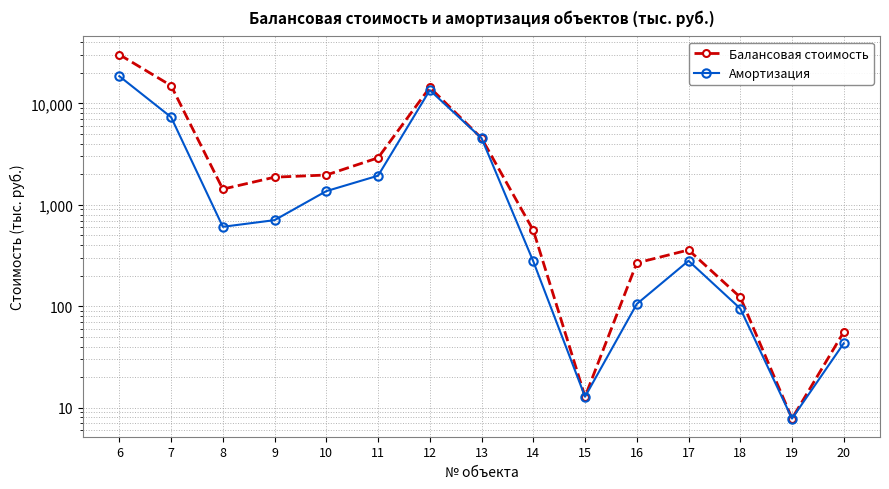

Rank the categories by Балансовая стоимость value from lowest to highest.

19, 15, 20, 18, 16, 17, 14, 8, 9, 10, 11, 13, 12, 7, 6